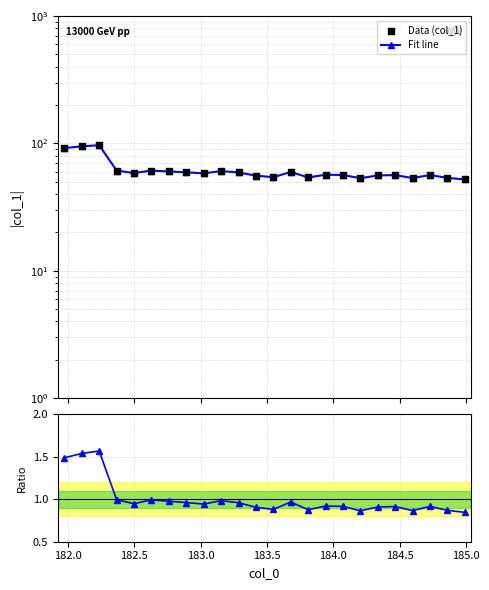

Which series has the widest spread of Y values?

Fit line